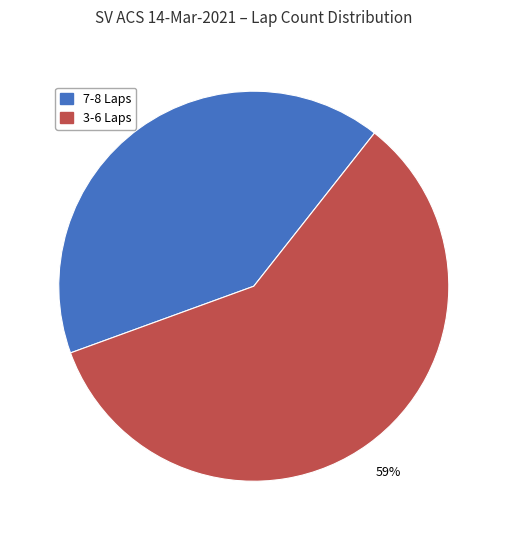

To the nearest percent, what is the average slice percentage?

50%